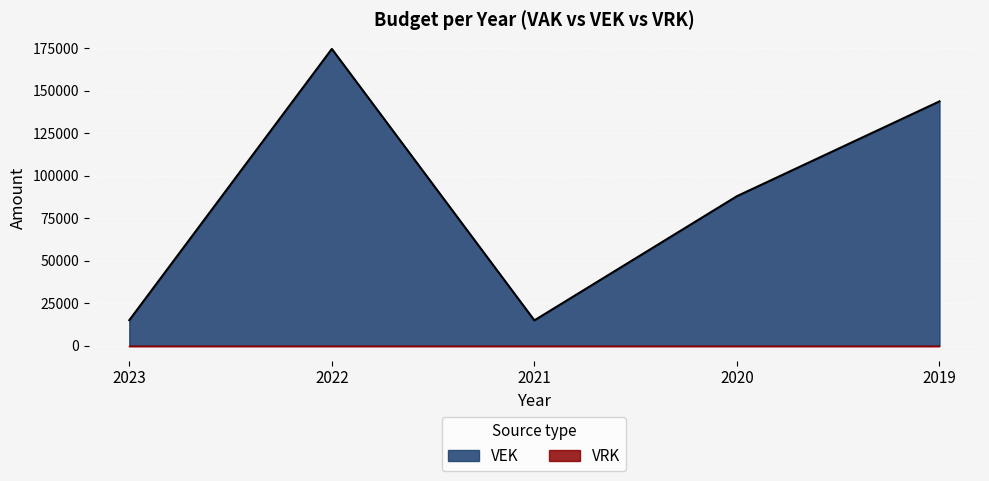

Between 2020 and 2023, which is larger?

2020